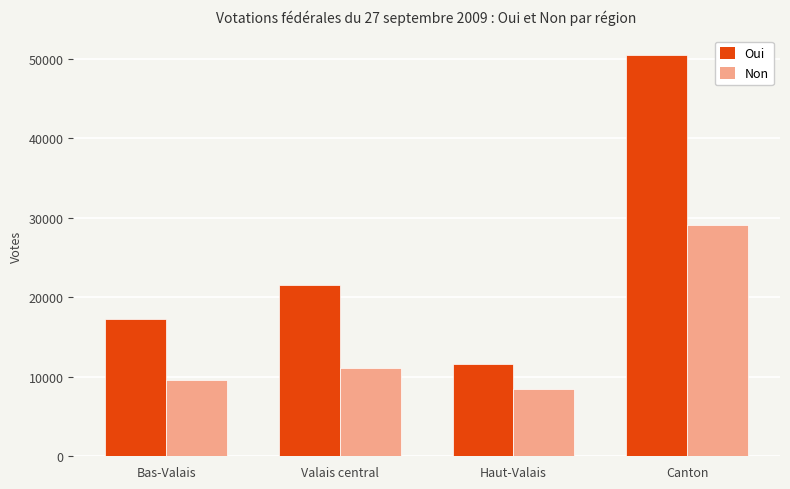

Which category has the lowest value in the Non series?

Haut-Valais